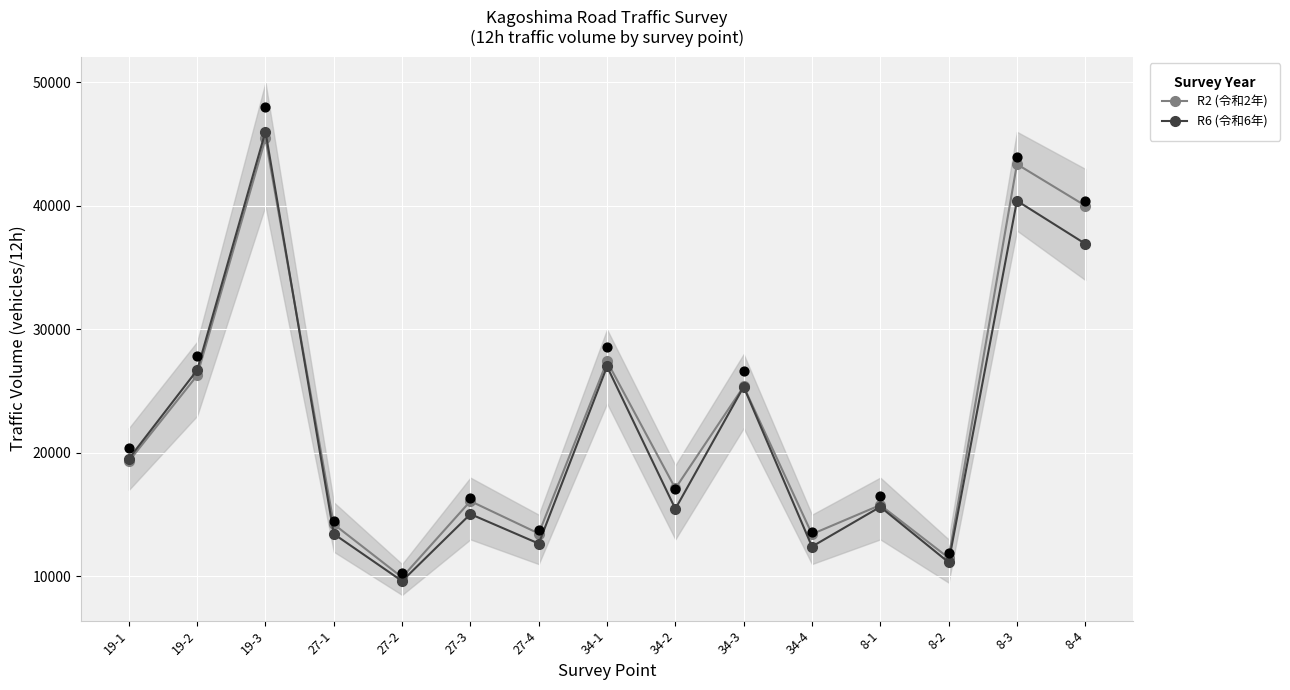

Is the value of R2 (令和2年) at 34-2 greater than the value of R6 (令和6年) at 34-2?

Yes